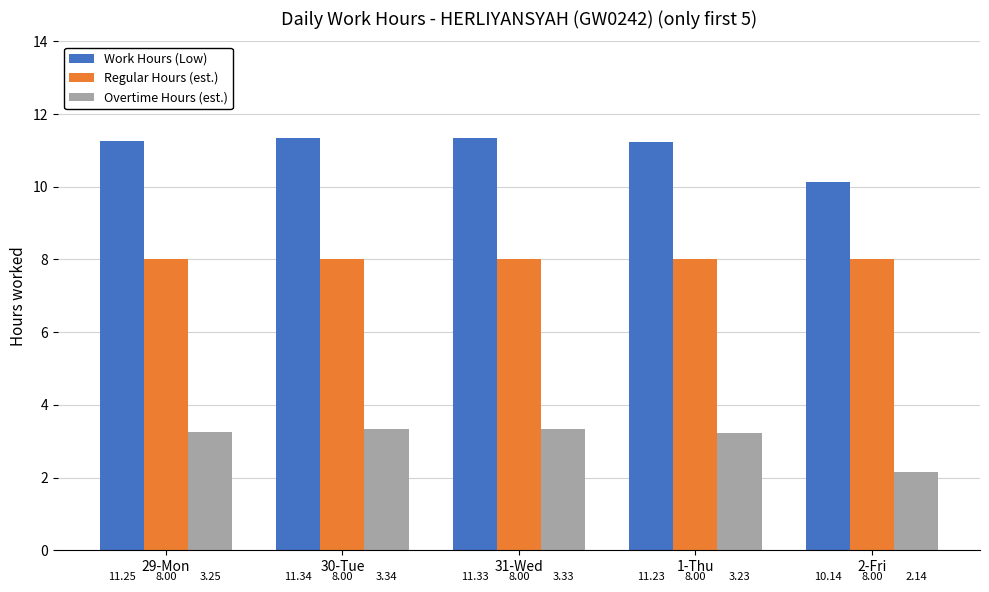

How many data points in Work Hours (Low) are above 11?

4